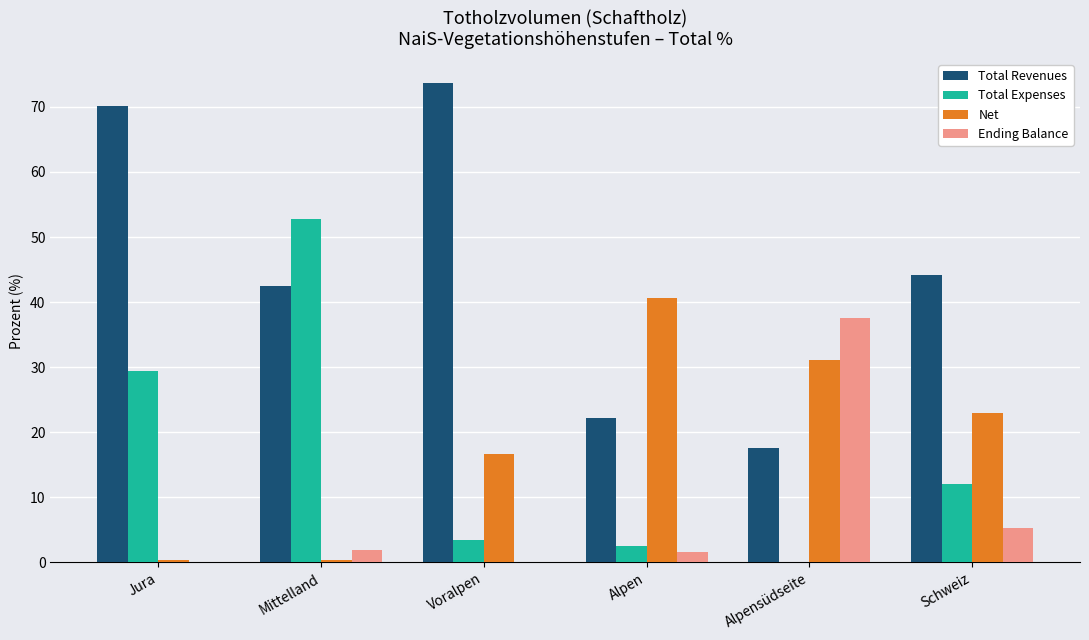

Does the chart contain stacked bars?

No